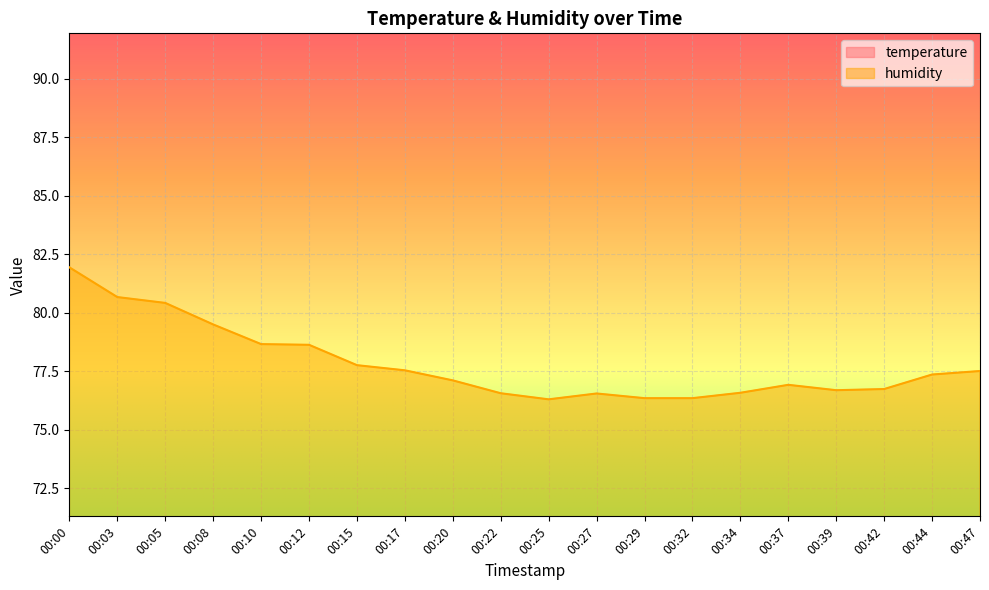

True or false: temperature and humidity cross at least once.

False